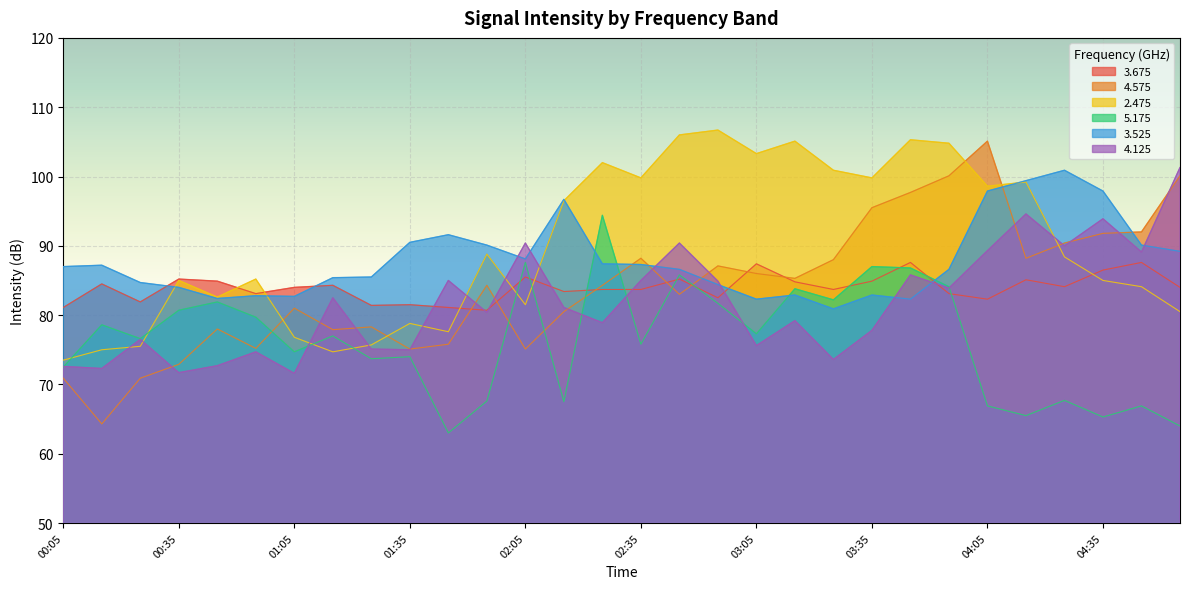

What are all the series names shown in the legend?

3.675, 4.575, 2.475, 5.175, 3.525, 4.125